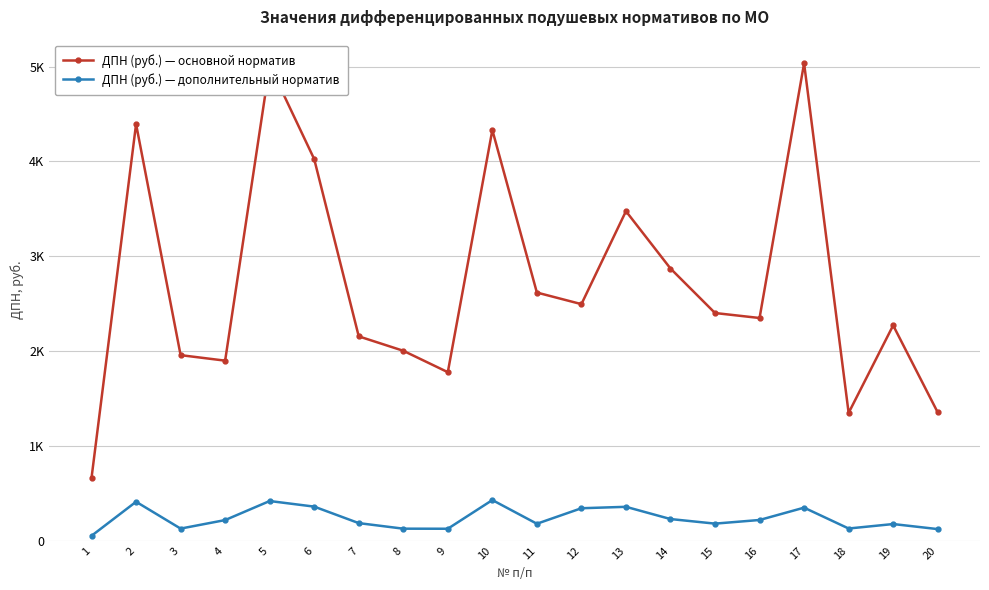

Which category has the highest value across all series?

17